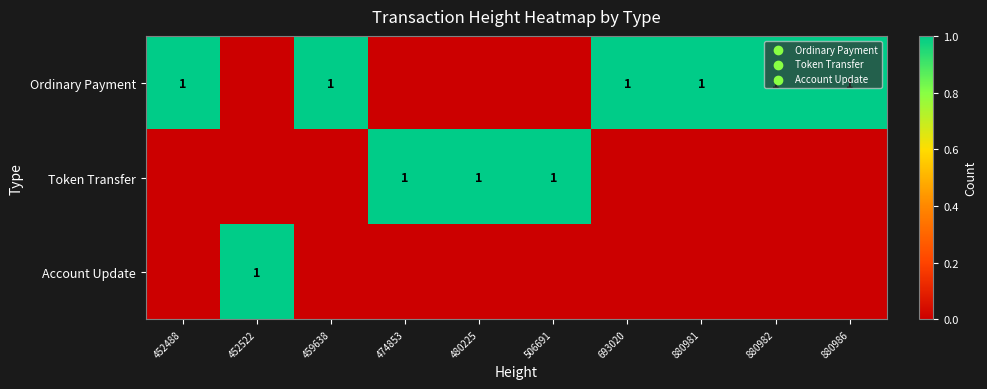

Is it true that Ordinary Payment equals 1 at 693020?

True